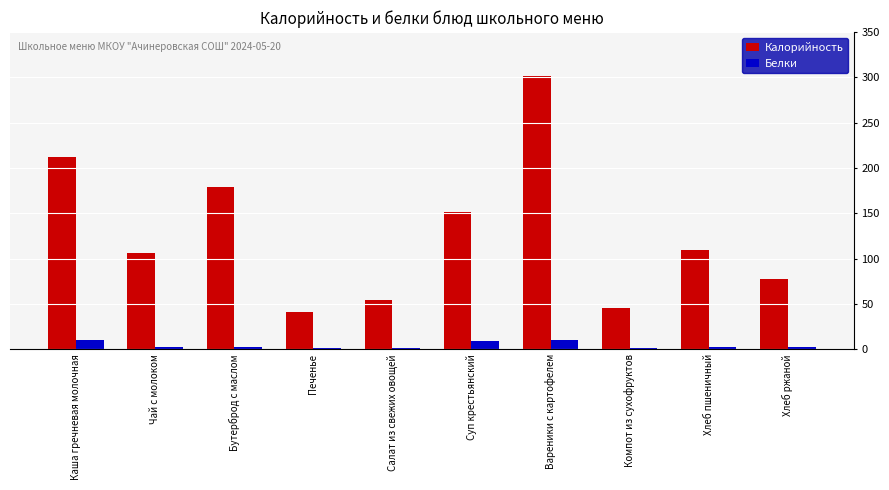

Which series has the largest total across all categories?

Калорийность